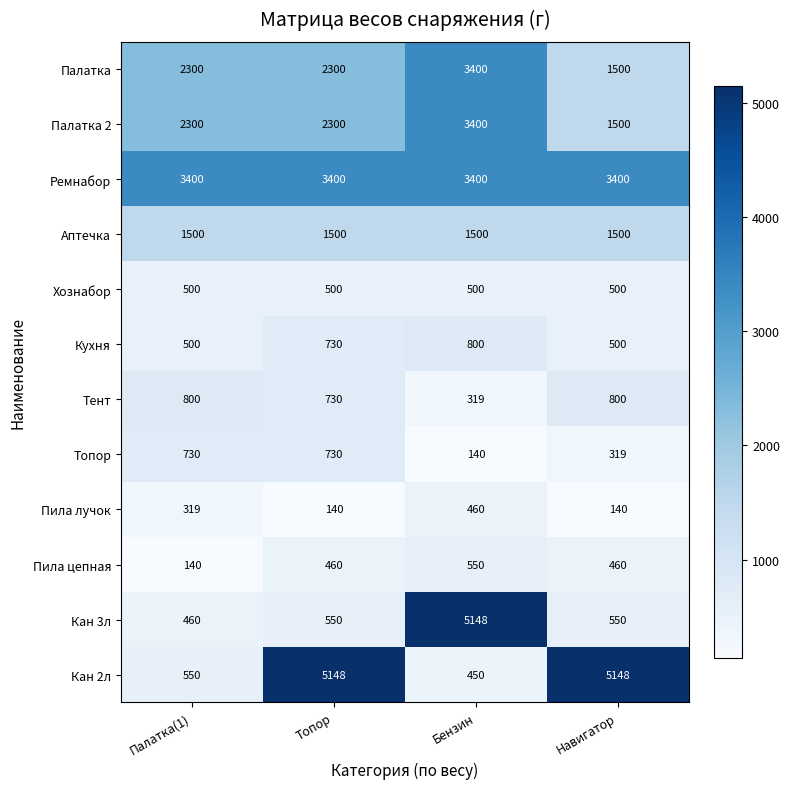

Which series has the largest total across all categories?

Ремнабор